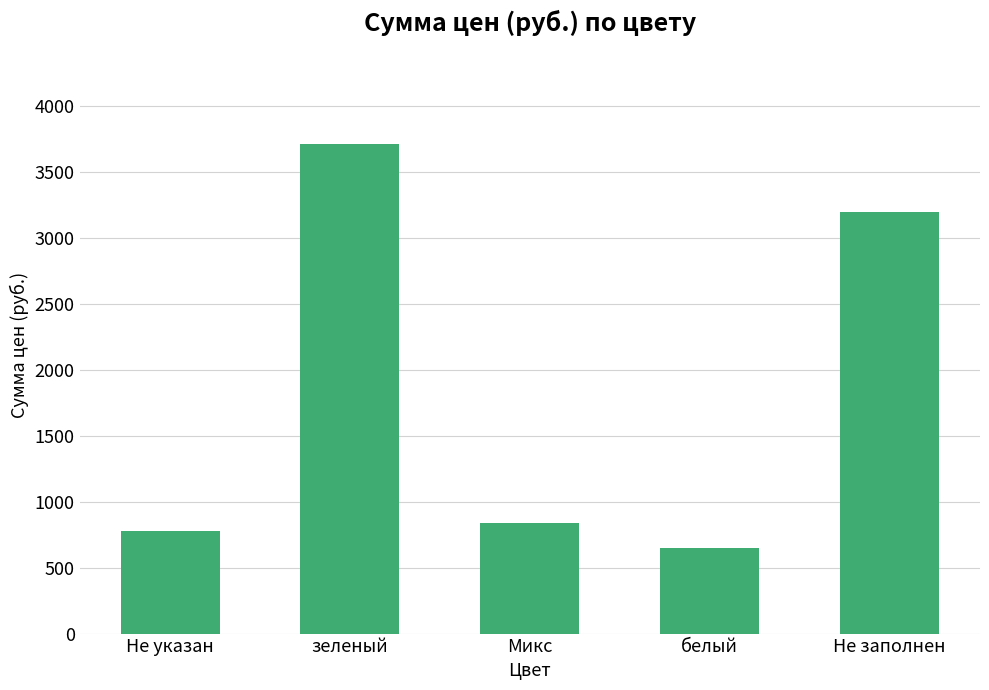

What is the sum of all values?

9180